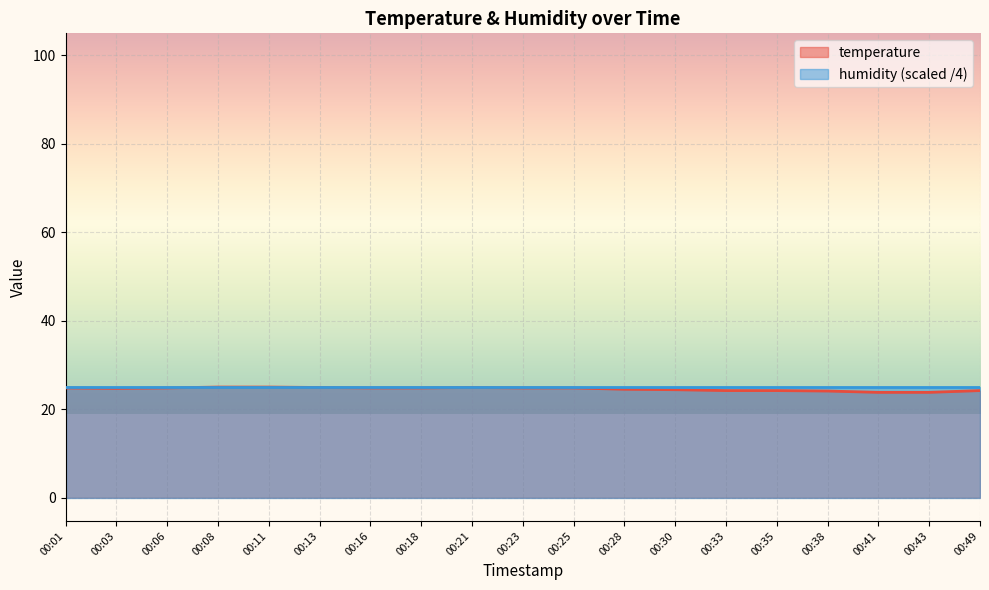

What is the value of the 6th point from the left?

24.9